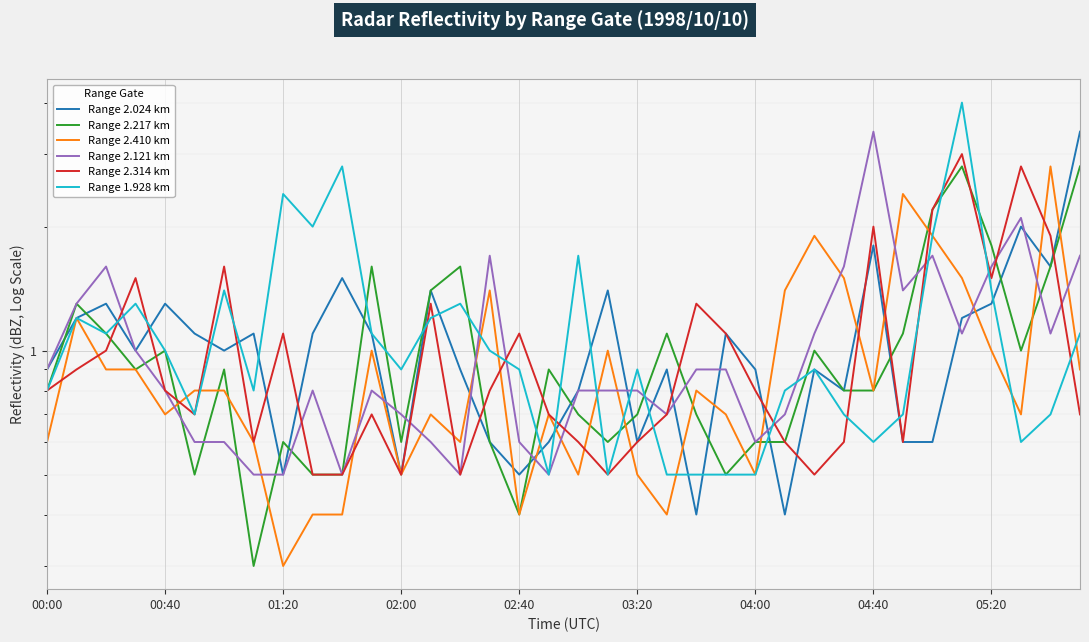

In Range 2.121 km, how many points are lower than both neighbors (excluding endpoints)?

8